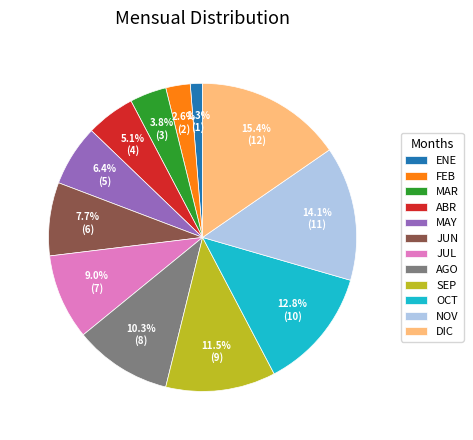

Which slice is the largest?

DIC